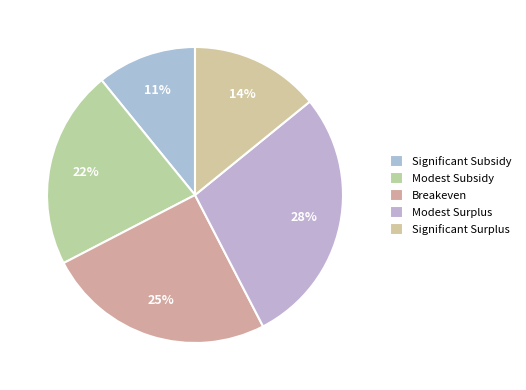

To the nearest percent, what percentage of the pie is Significant Subsidy?

11%